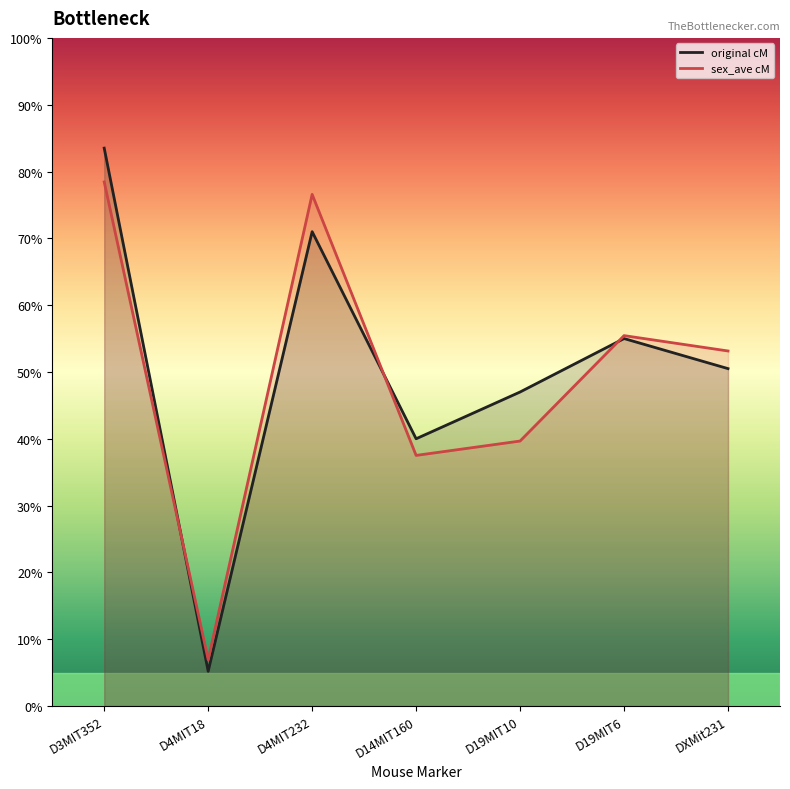

What is the total value across all series at D4MIT18?

12.1